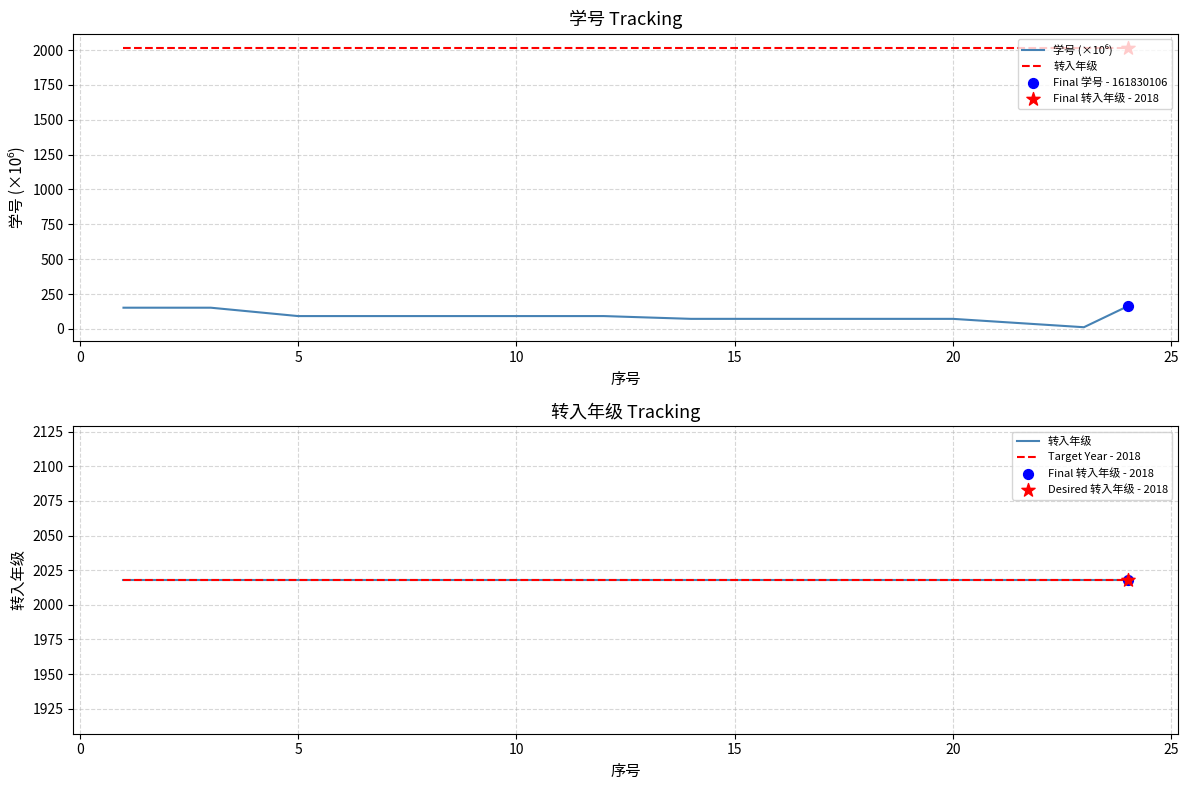

At how many categories does at least one series exceed 282?

24